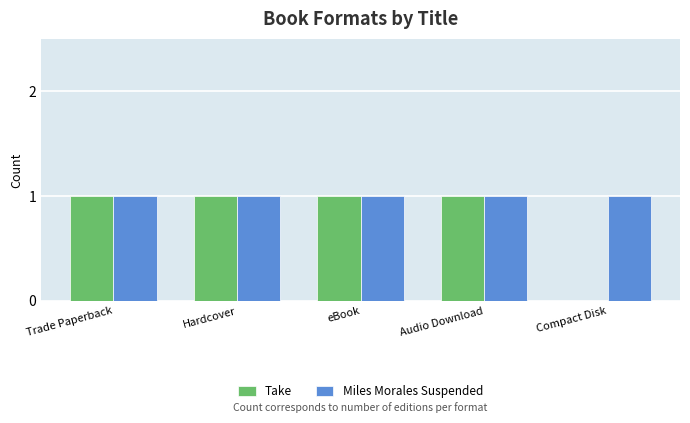

What are all the series names shown in the legend?

Take, Miles Morales Suspended